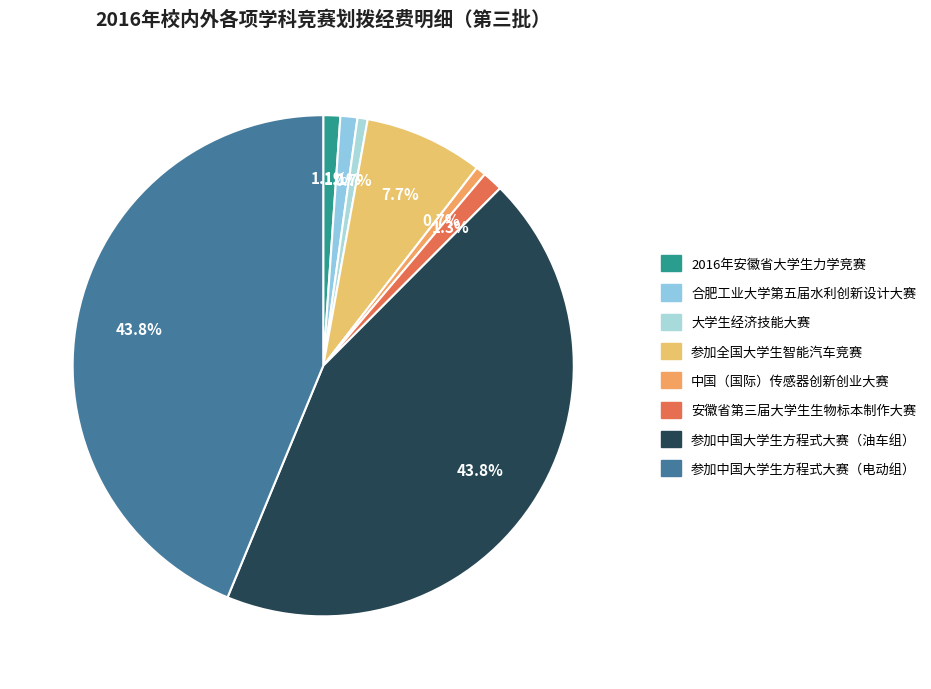

Do 合肥工业大学第五届水利创新设计大赛 and 2016年安徽省大学生力学竞赛 together represent more than half of the pie?

No